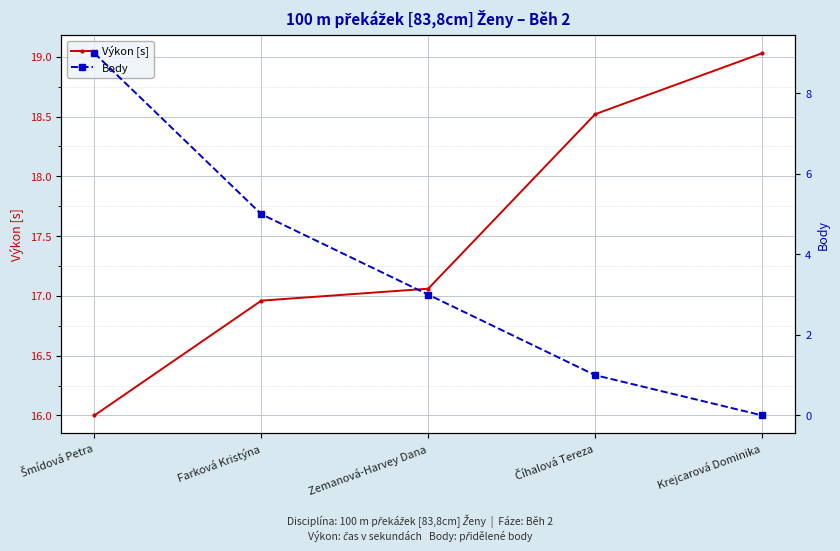

Which series has the largest range (max minus min)?

Body